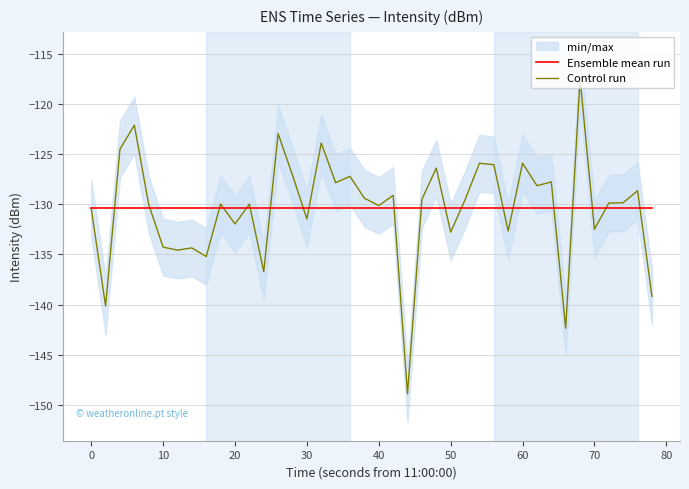

The value of Control run at 40 is -130.1. True or false?

True